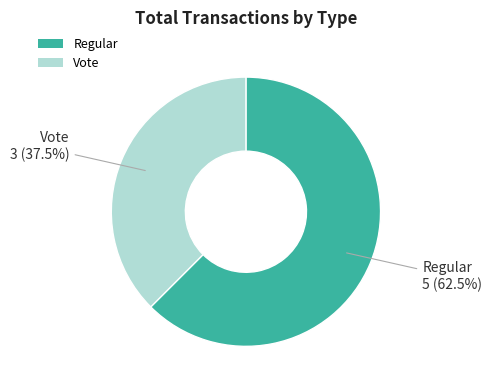

Approximately how many times larger is the value at Vote compared to Regular?

0.6